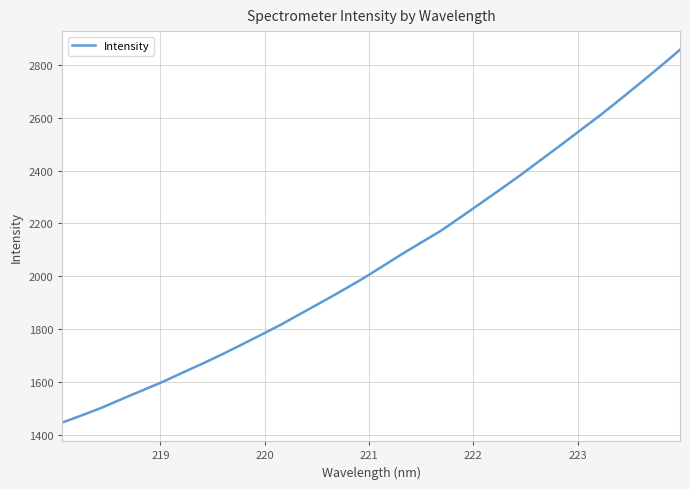

What is the greatest value displayed?

2857.9